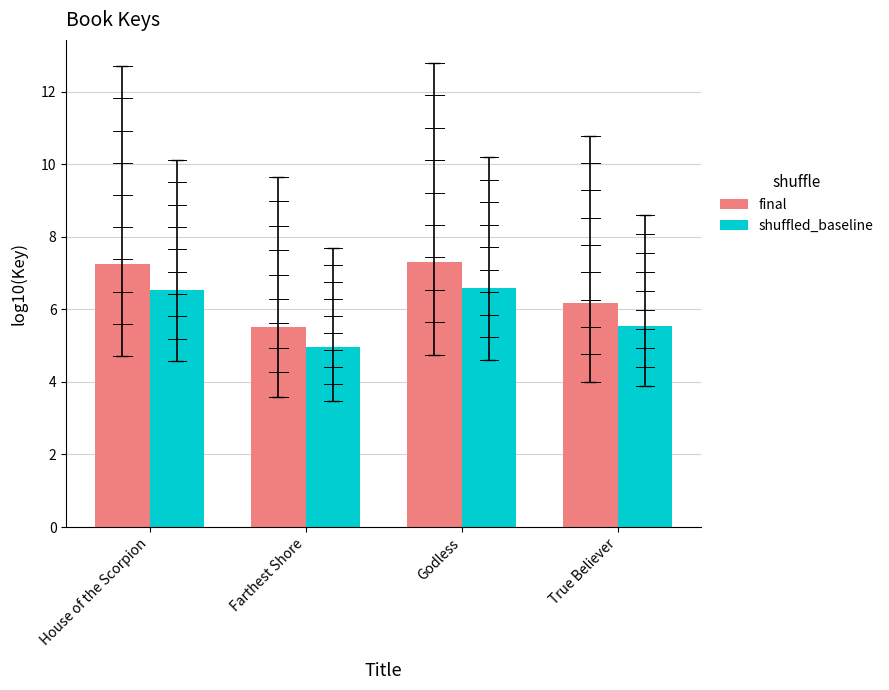

How many bars are there in each group?

2